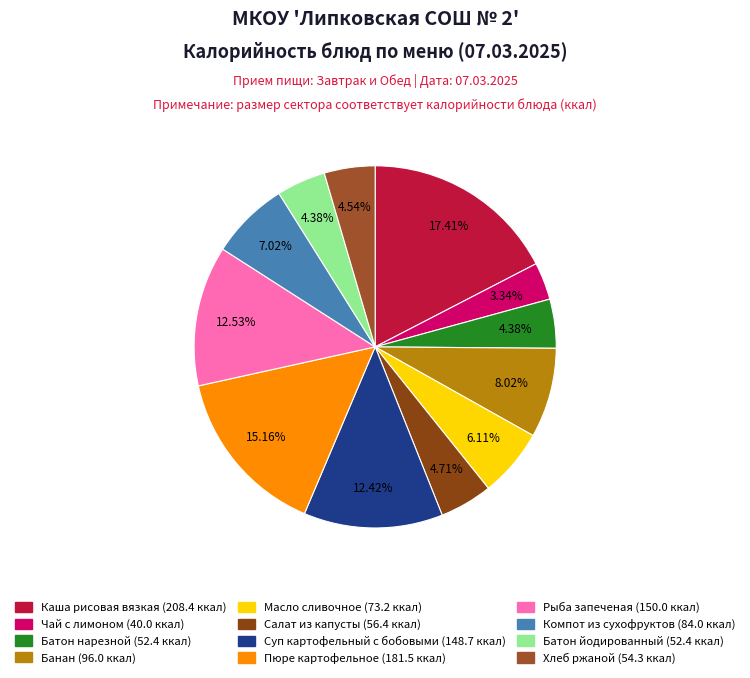

What percentage is the Хлеб ржаной slice, to the nearest percent?

5%